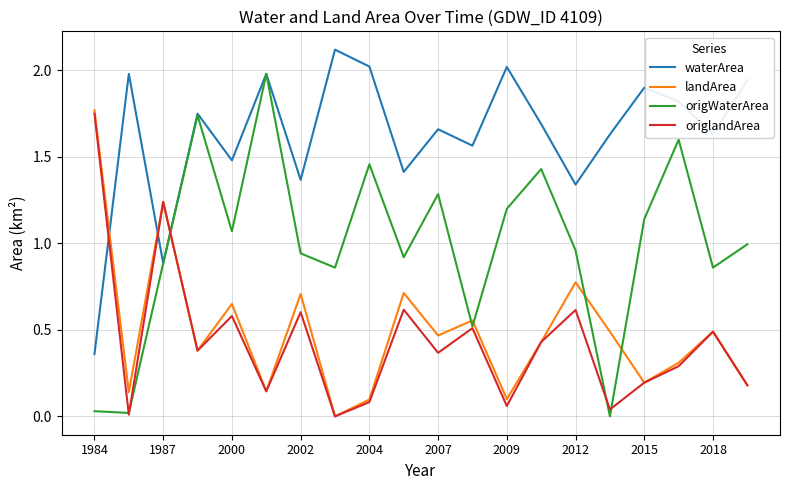

Which series has the largest total across all categories?

waterArea